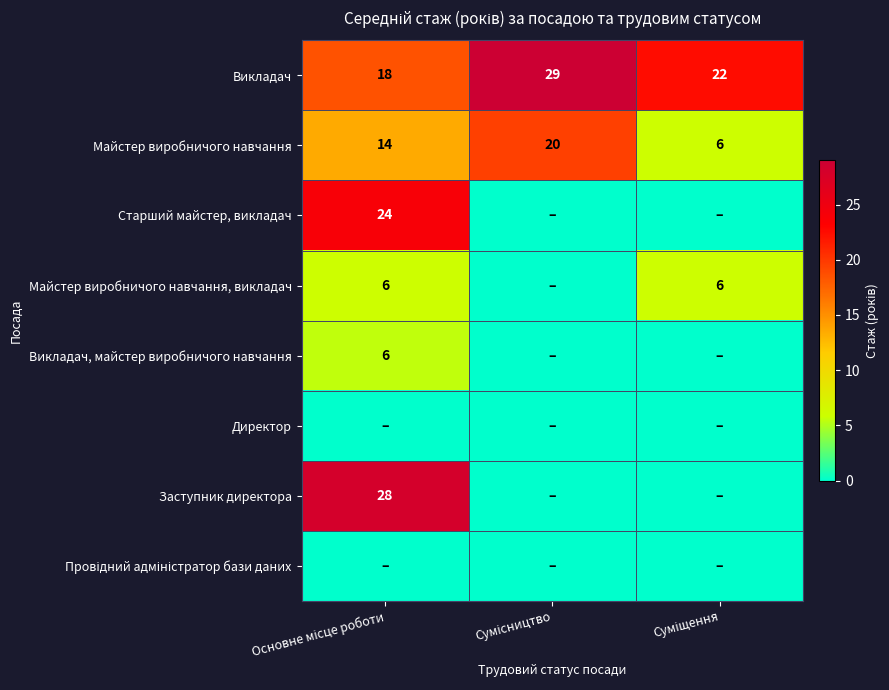

What is the sum of all Майстер виробничого навчання values?

40